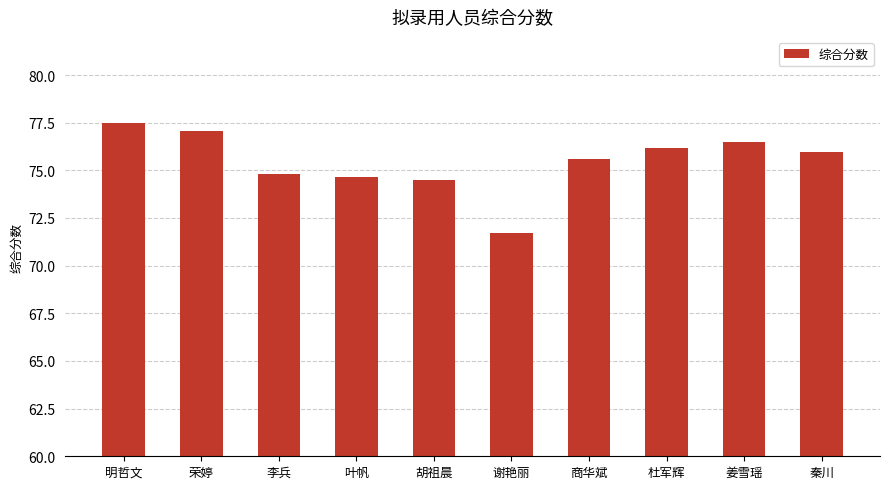

At which category does the chart reach its peak across all series?

明哲文